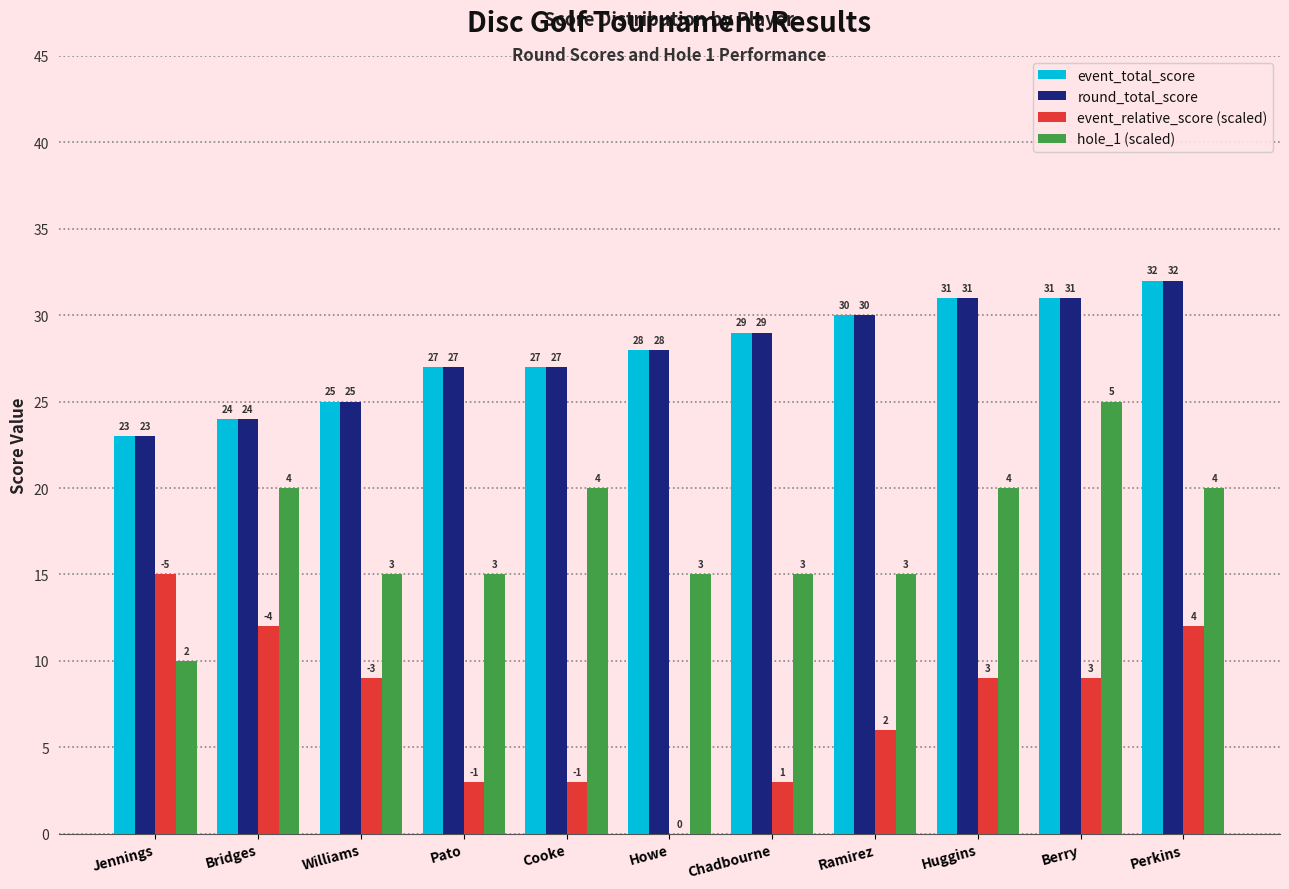

The hole_1 (scaled) series shows 25 at Berry. True or false?

True